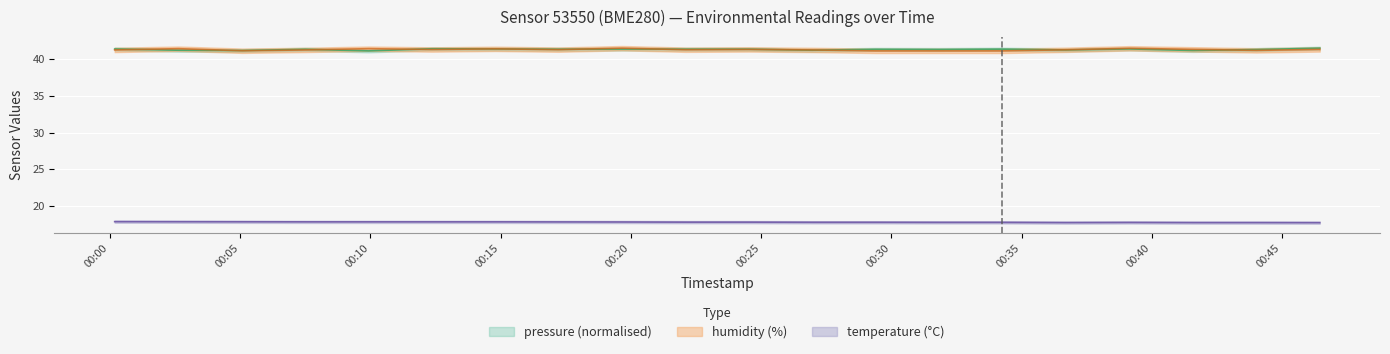

True or false: temperature and pressure_kPa cross at least once.

False